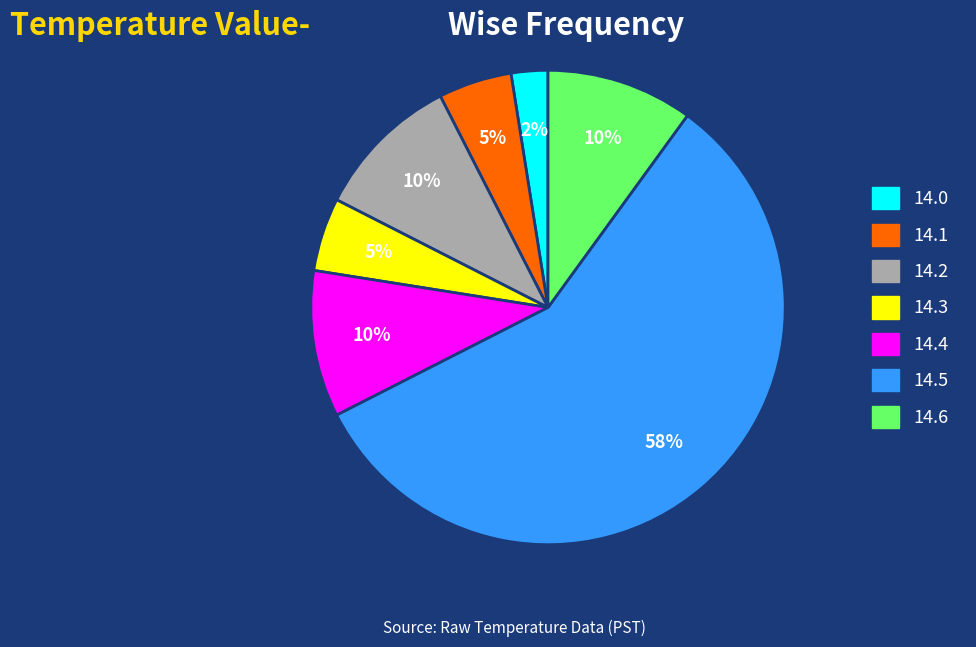

Is the sum of 14.6 and 14.2 greater than half?

No